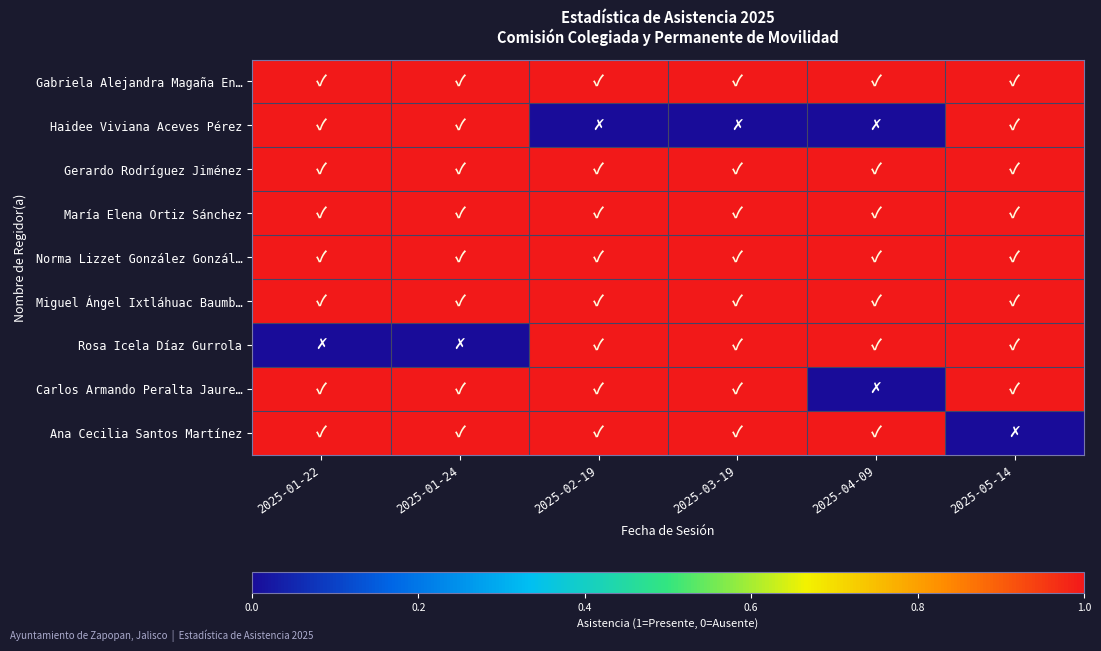

Reading right to left, extract all data points from this chart.

Gabriela Alejandra Magaña En…: 2025-05-14=1	2025-04-09=1	2025-03-19=1	2025-02-19=1	2025-01-24=1	2025-01-22=1
Haidee Viviana Aceves Pérez: 2025-05-14=1	2025-04-09=0	2025-03-19=0	2025-02-19=0	2025-01-24=1	2025-01-22=1
Gerardo Rodríguez Jiménez: 2025-05-14=1	2025-04-09=1	2025-03-19=1	2025-02-19=1	2025-01-24=1	2025-01-22=1
María Elena Ortiz Sánchez: 2025-05-14=1	2025-04-09=1	2025-03-19=1	2025-02-19=1	2025-01-24=1	2025-01-22=1
Norma Lizzet González Gonzál…: 2025-05-14=1	2025-04-09=1	2025-03-19=1	2025-02-19=1	2025-01-24=1	2025-01-22=1
Miguel Ángel Ixtláhuac Baumb…: 2025-05-14=1	2025-04-09=1	2025-03-19=1	2025-02-19=1	2025-01-24=1	2025-01-22=1
Rosa Icela Díaz Gurrola: 2025-05-14=1	2025-04-09=1	2025-03-19=1	2025-02-19=1	2025-01-24=0	2025-01-22=0
Carlos Armando Peralta Jaure…: 2025-05-14=1	2025-04-09=0	2025-03-19=1	2025-02-19=1	2025-01-24=1	2025-01-22=1
Ana Cecilia Santos Martínez: 2025-05-14=0	2025-04-09=1	2025-03-19=1	2025-02-19=1	2025-01-24=1	2025-01-22=1